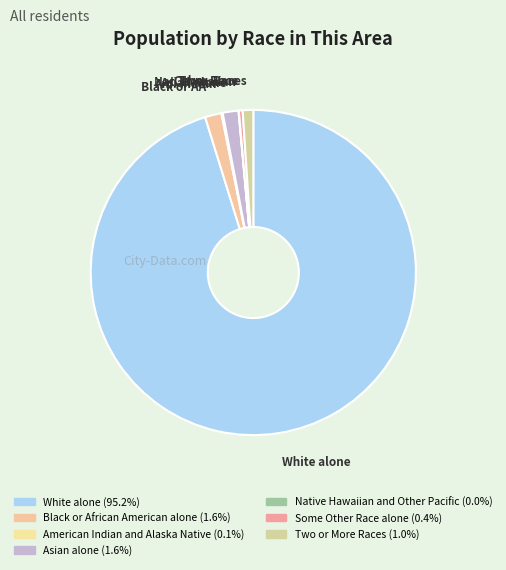

What percentage is the Black or African American alone slice, to the nearest percent?

2%